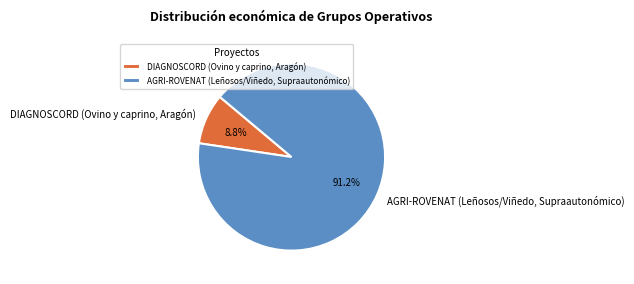

What is the majority slice?

AGRI-ROVENAT (Leñosos/Viñedo, Supraautonómico)